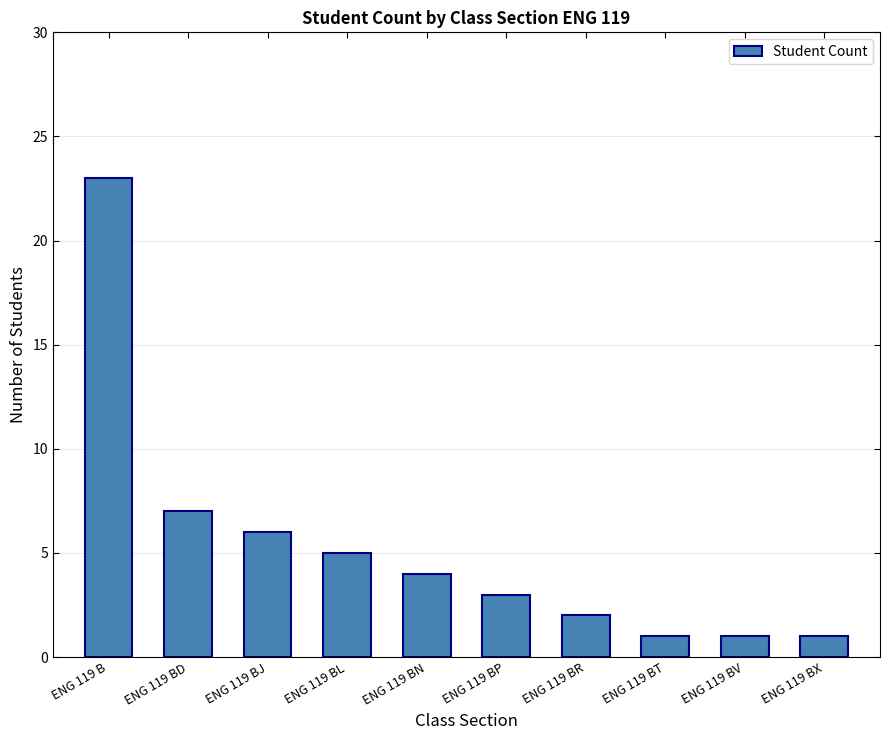

Which label corresponds to the largest value in the chart?

ENG 119 B